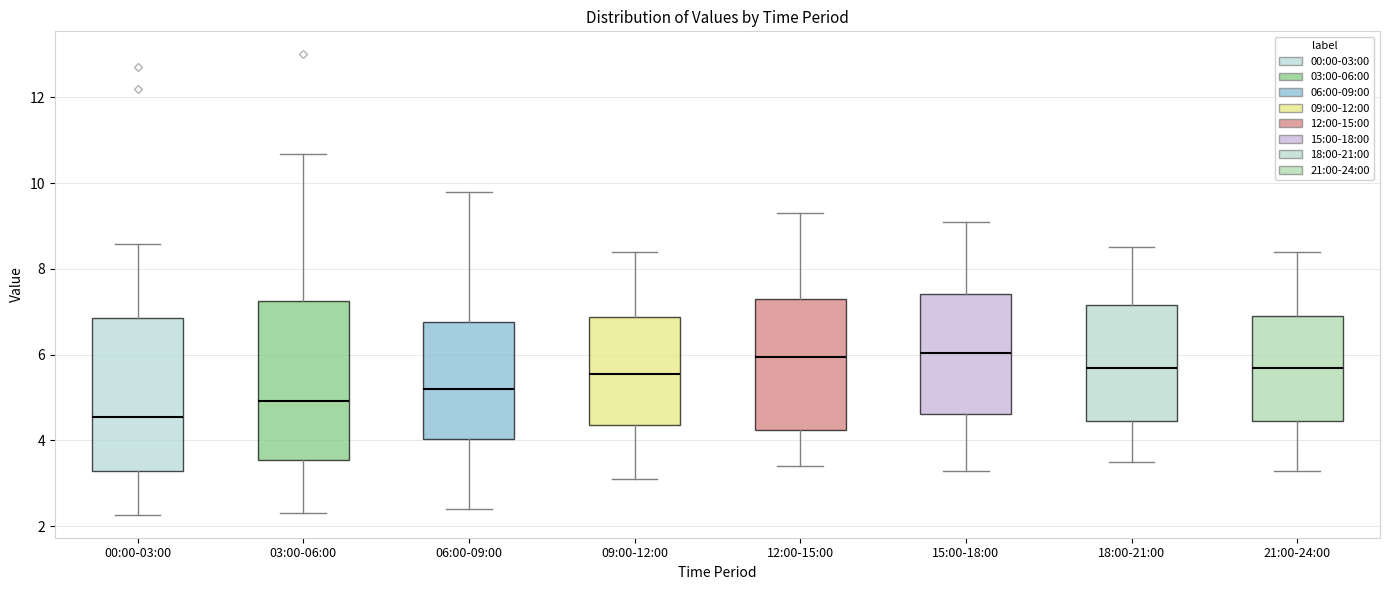

Reading left to right, read every box against the y-axis: the position of its median line, the range the box covers, and the ends of its whiskers. The values are not printed on the chart, so give them approximately, as read against the axis.

00:00-03:00: median 4.6, box 3.2 to 6.8, whiskers 2.2 to 8.6
03:00-06:00: median 5.0, box 3.6 to 7.2, whiskers 2.4 to 10.6
06:00-09:00: median 5.2, box 4.0 to 6.8, whiskers 2.4 to 9.8
09:00-12:00: median 5.6, box 4.4 to 6.8, whiskers 3.2 to 8.4
12:00-15:00: median 6.0, box 4.2 to 7.4, whiskers 3.4 to 9.4
15:00-18:00: median 6.0, box 4.6 to 7.4, whiskers 3.4 to 9.2
18:00-21:00: median 5.8, box 4.4 to 7.2, whiskers 3.6 to 8.6
21:00-24:00: median 5.8, box 4.4 to 7.0, whiskers 3.4 to 8.4